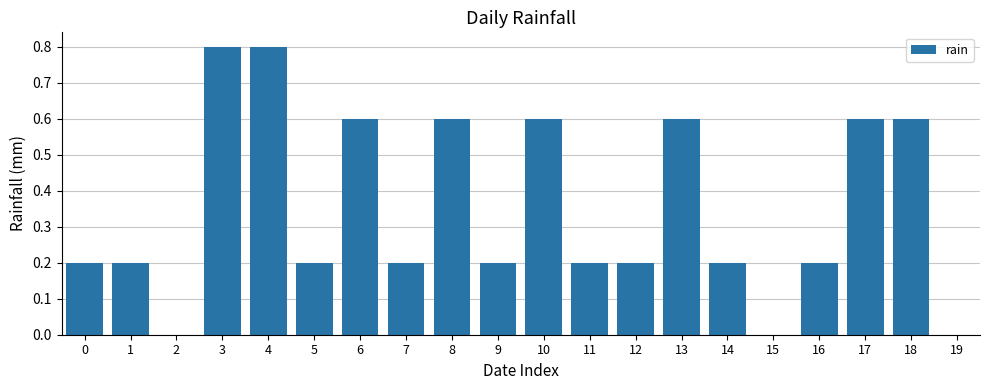

What is the change in value from 2 to 13?

+0.6